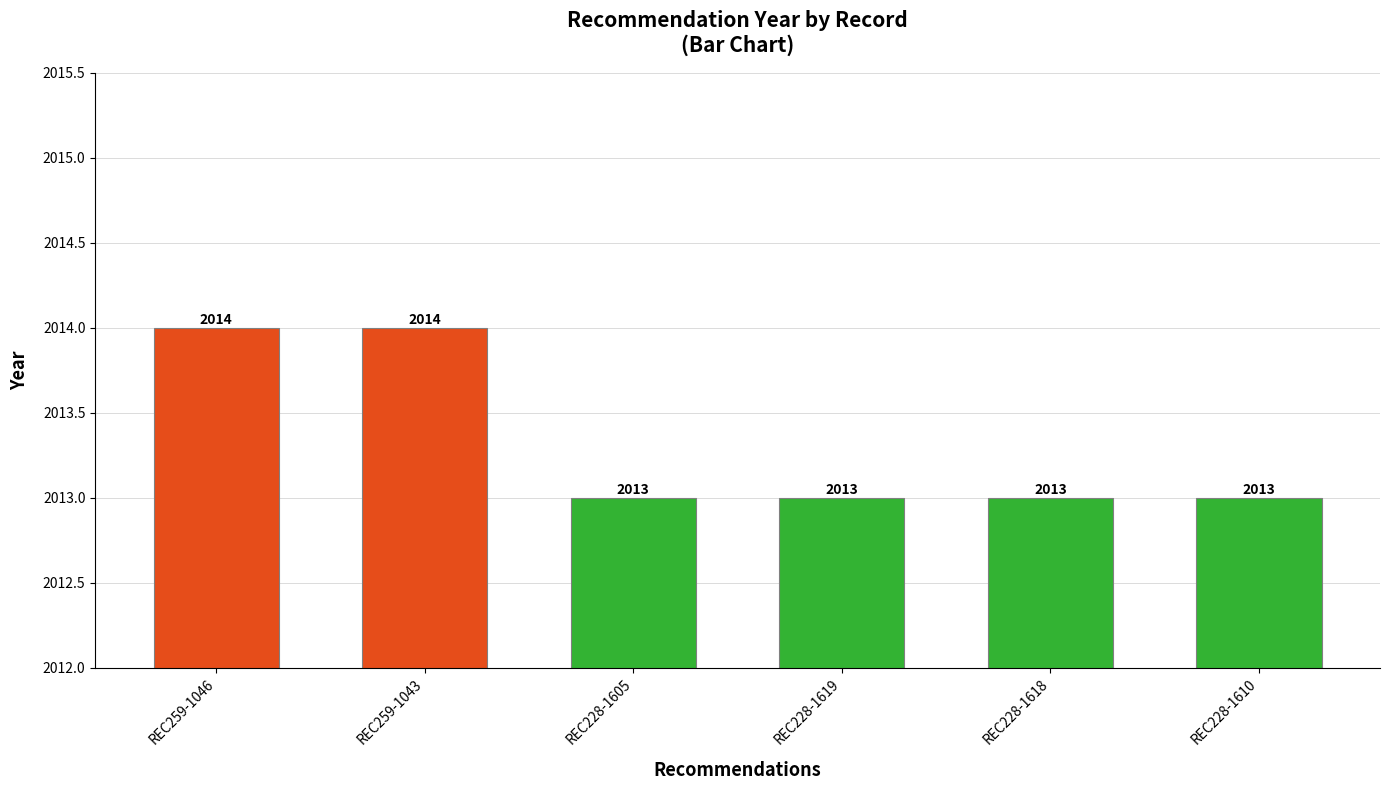

What is the maximum value shown in the chart?

2014